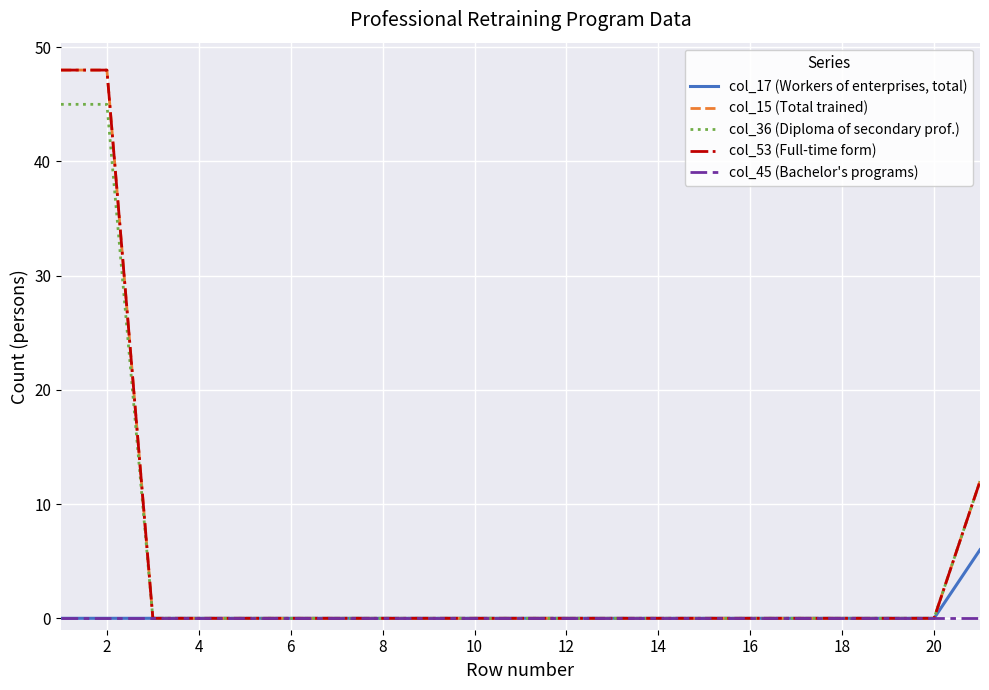

Does the chart display data point markers on the line(s)?

No